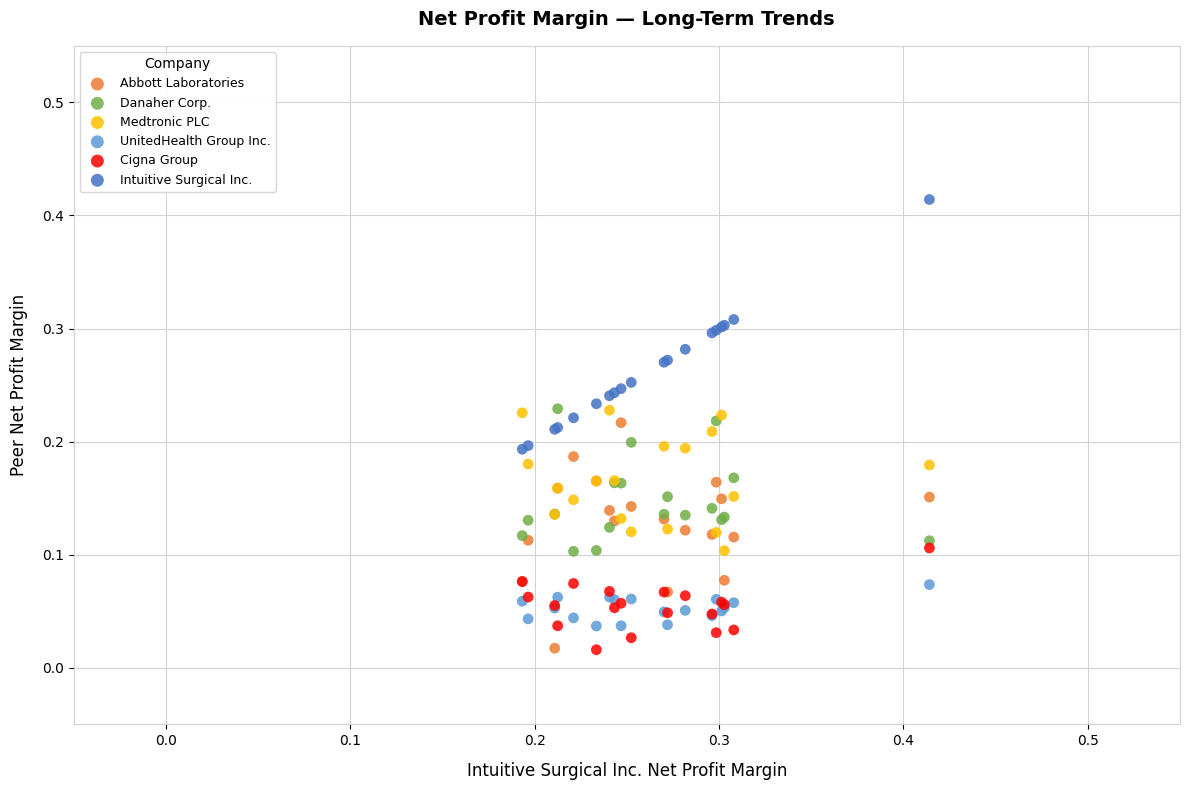

Which series reaches the maximum Y coordinate?

Intuitive Surgical Inc.